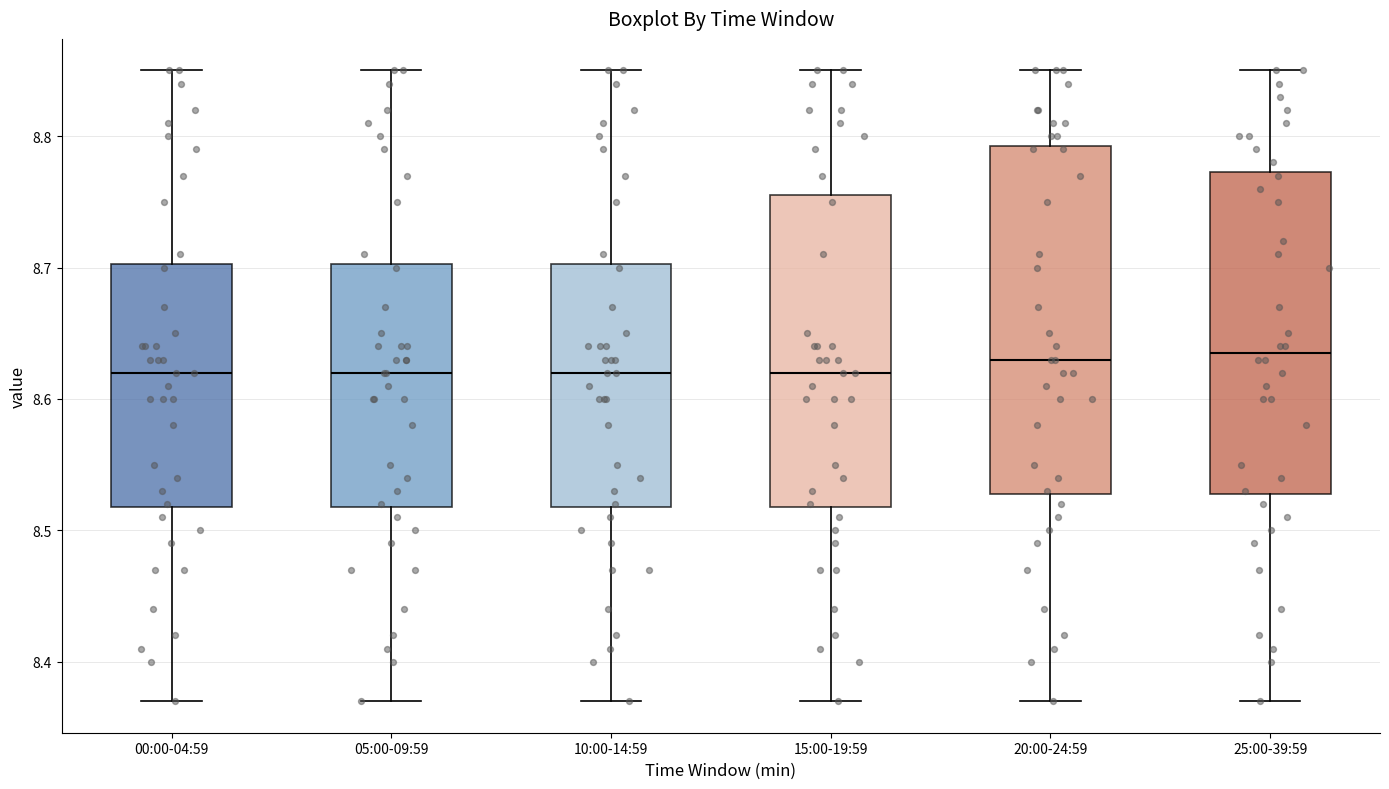

Reading left to right, transcribe this box plot: for each box, give where its median line is, the range the box spans, and where its two whiskers end, as read against the y-axis. The values are not printed on the chart, so give them approximately, as read against the axis.

00:00-04:59: median 8.62, box 8.52 to 8.70, whiskers 8.37 to 8.85
05:00-09:59: median 8.62, box 8.52 to 8.70, whiskers 8.37 to 8.85
10:00-14:59: median 8.62, box 8.52 to 8.70, whiskers 8.37 to 8.85
15:00-19:59: median 8.62, box 8.52 to 8.76, whiskers 8.37 to 8.85
20:00-24:59: median 8.63, box 8.53 to 8.79, whiskers 8.37 to 8.85
25:00-39:59: median 8.64, box 8.53 to 8.77, whiskers 8.37 to 8.85